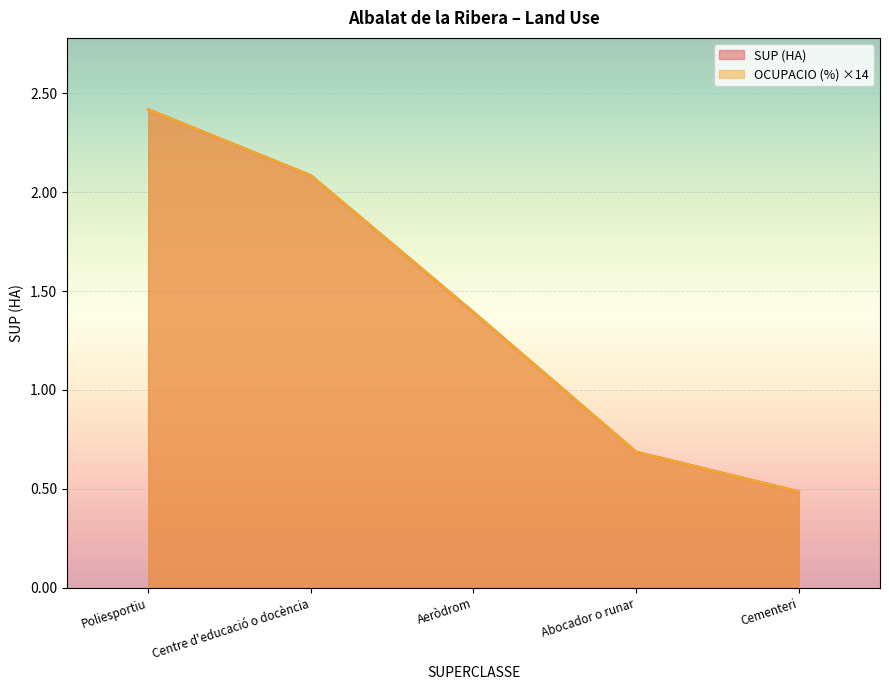

What is the value of the SUP (HA) point at the 5th from the left?

0.5